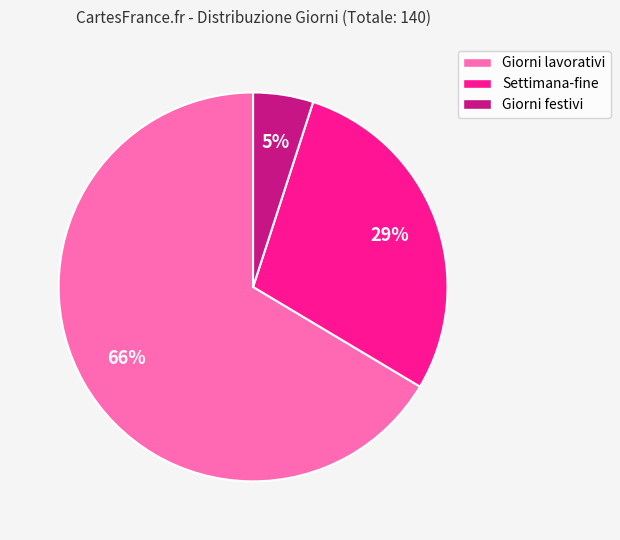

Which slice is the smallest?

Giorni festivi